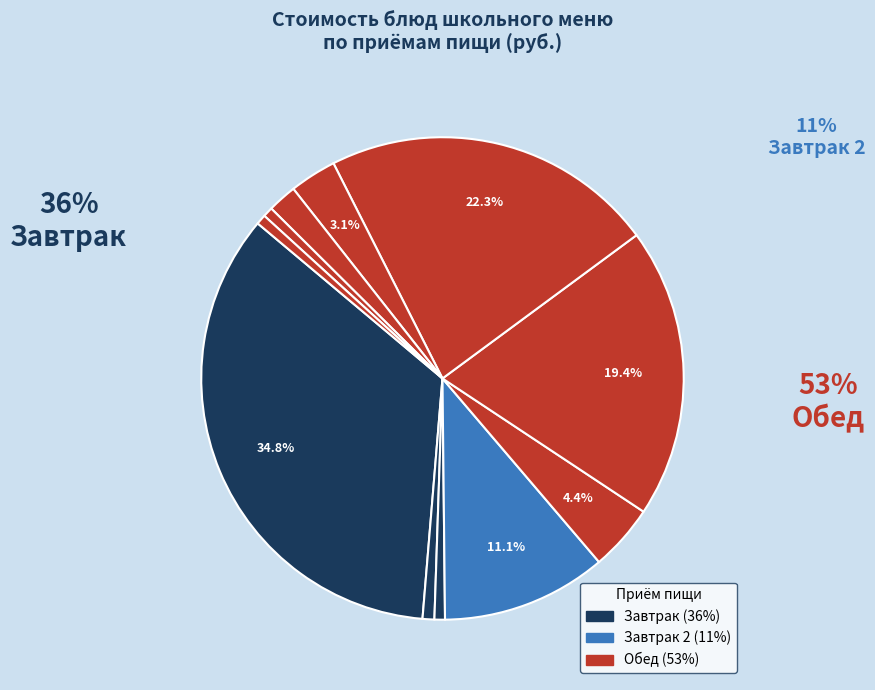

How many segments does this pie chart have?

11